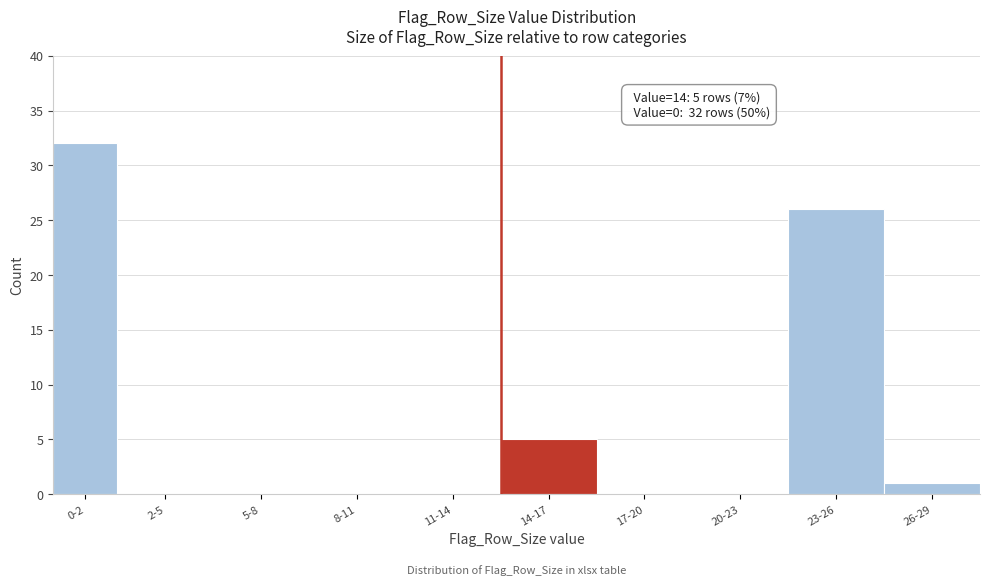

Reading left to right, transcribe all the data shown in this chart.

0-2=32	2-5=0	5-8=0	8-11=0	11-14=0	14-17=5	17-20=0	20-23=0	23-26=26	26-29=1